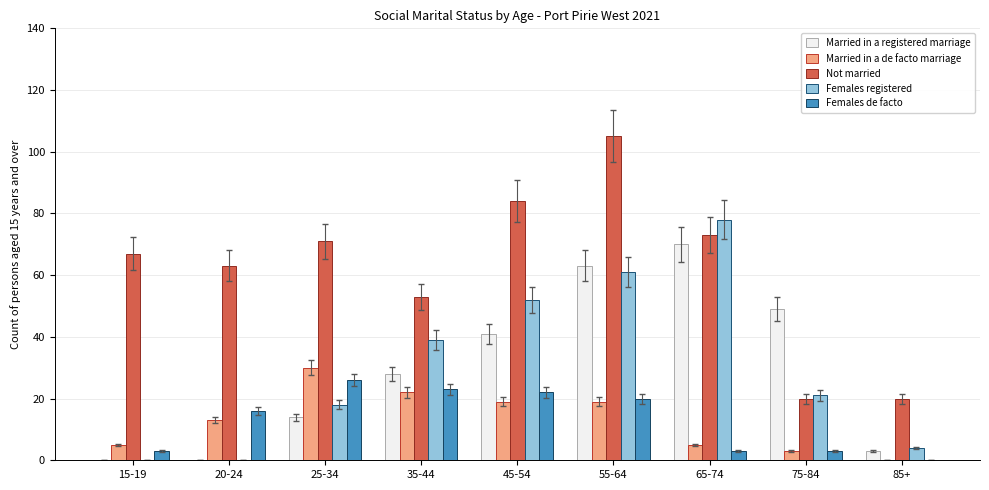

At which category does the chart reach its peak across all series?

55-64